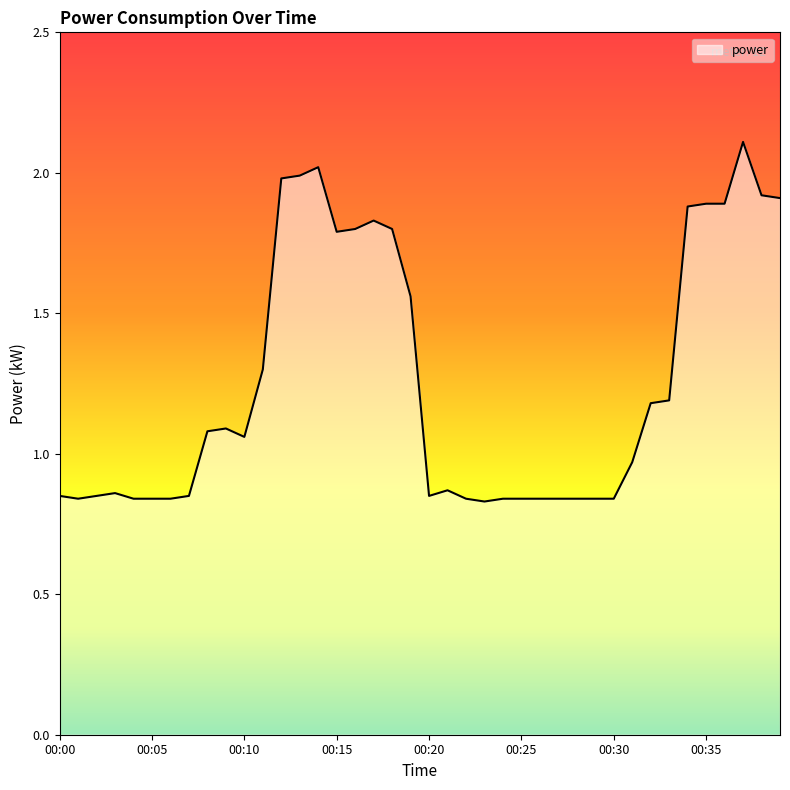

What is the difference between the maximum and minimum values?

1.3